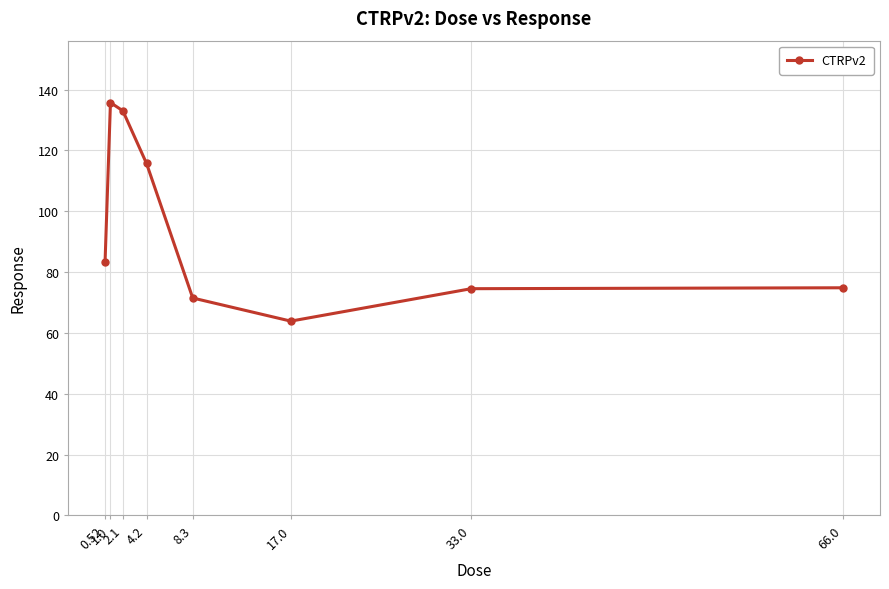

Is it true that the value at 33.0 is 74.5?

True